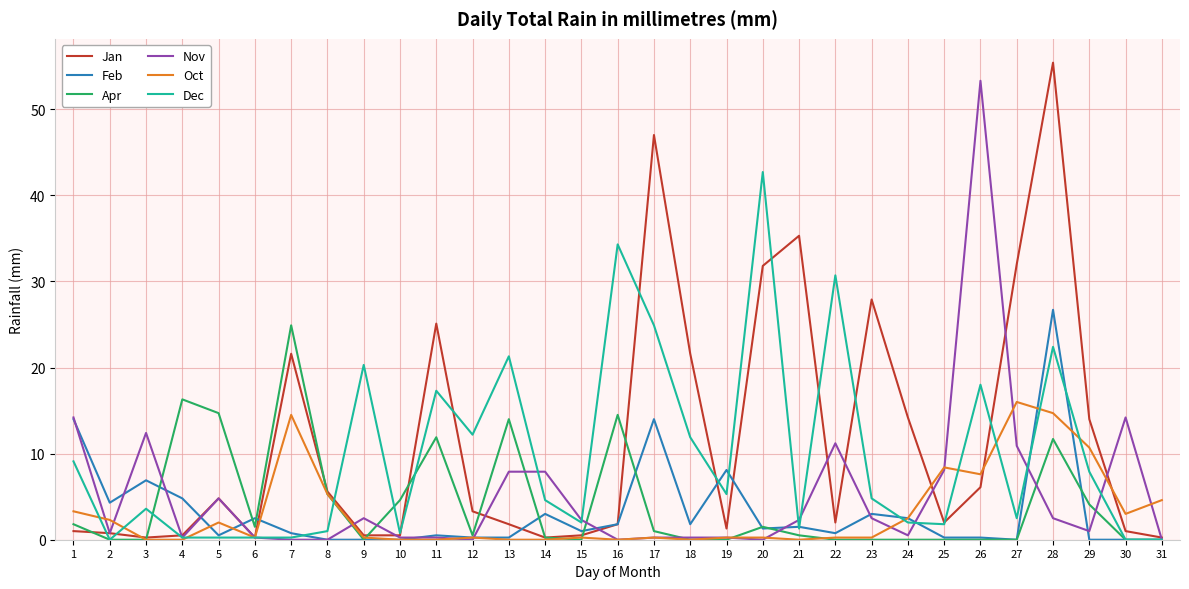

Is it true that Feb equals 0.5 at 11?

True